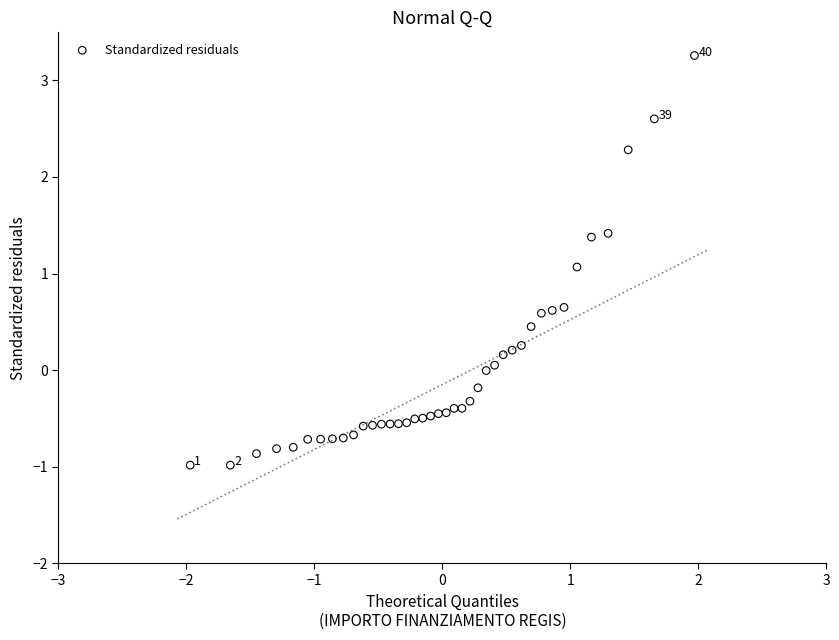

What Y value in the scatter plot is closest to 1?

1.1